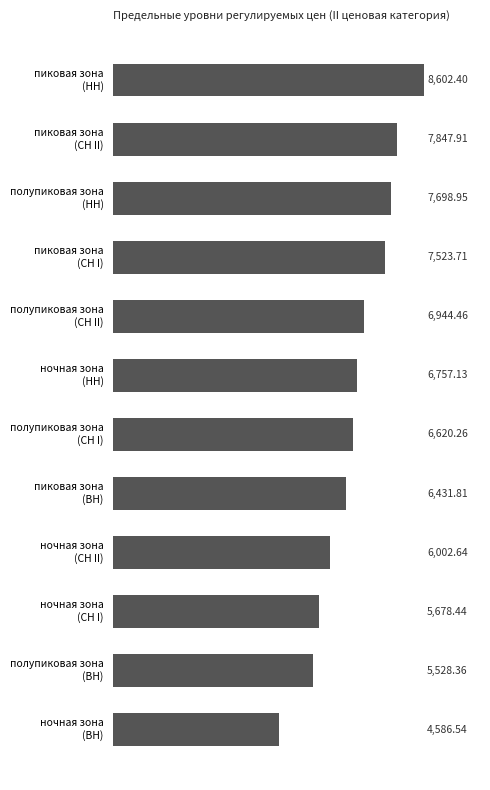

How many series are shown in this chart?

1